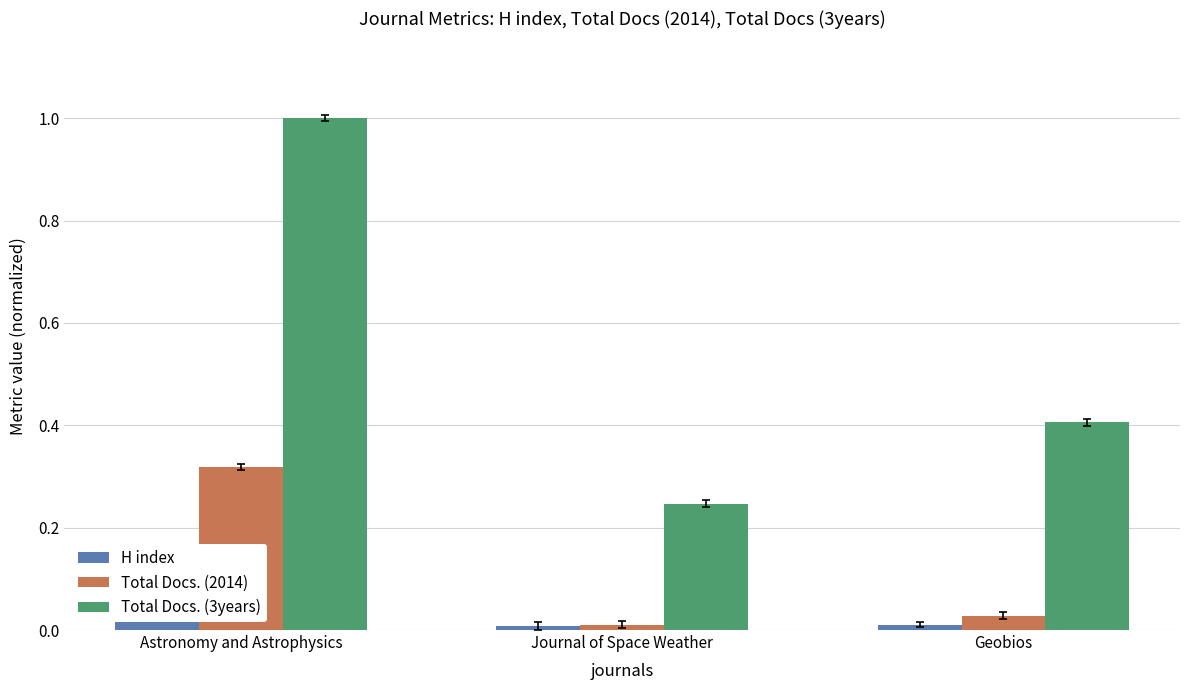

How many H index values are between 0 and 1?

3